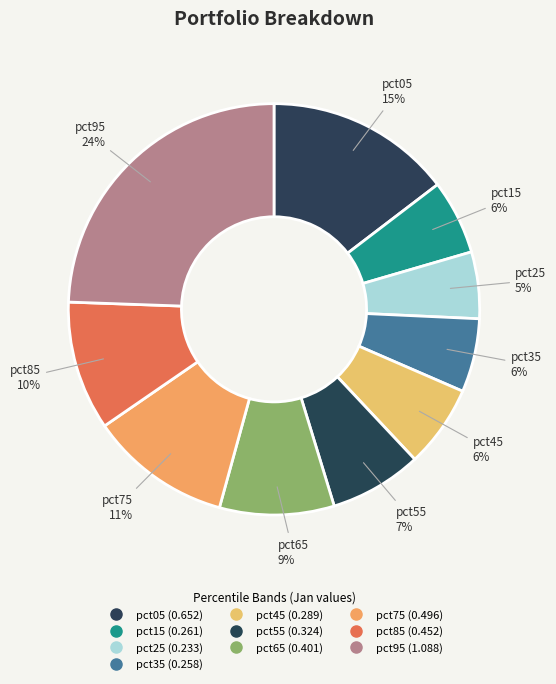

Count the number of slices in the pie.

10